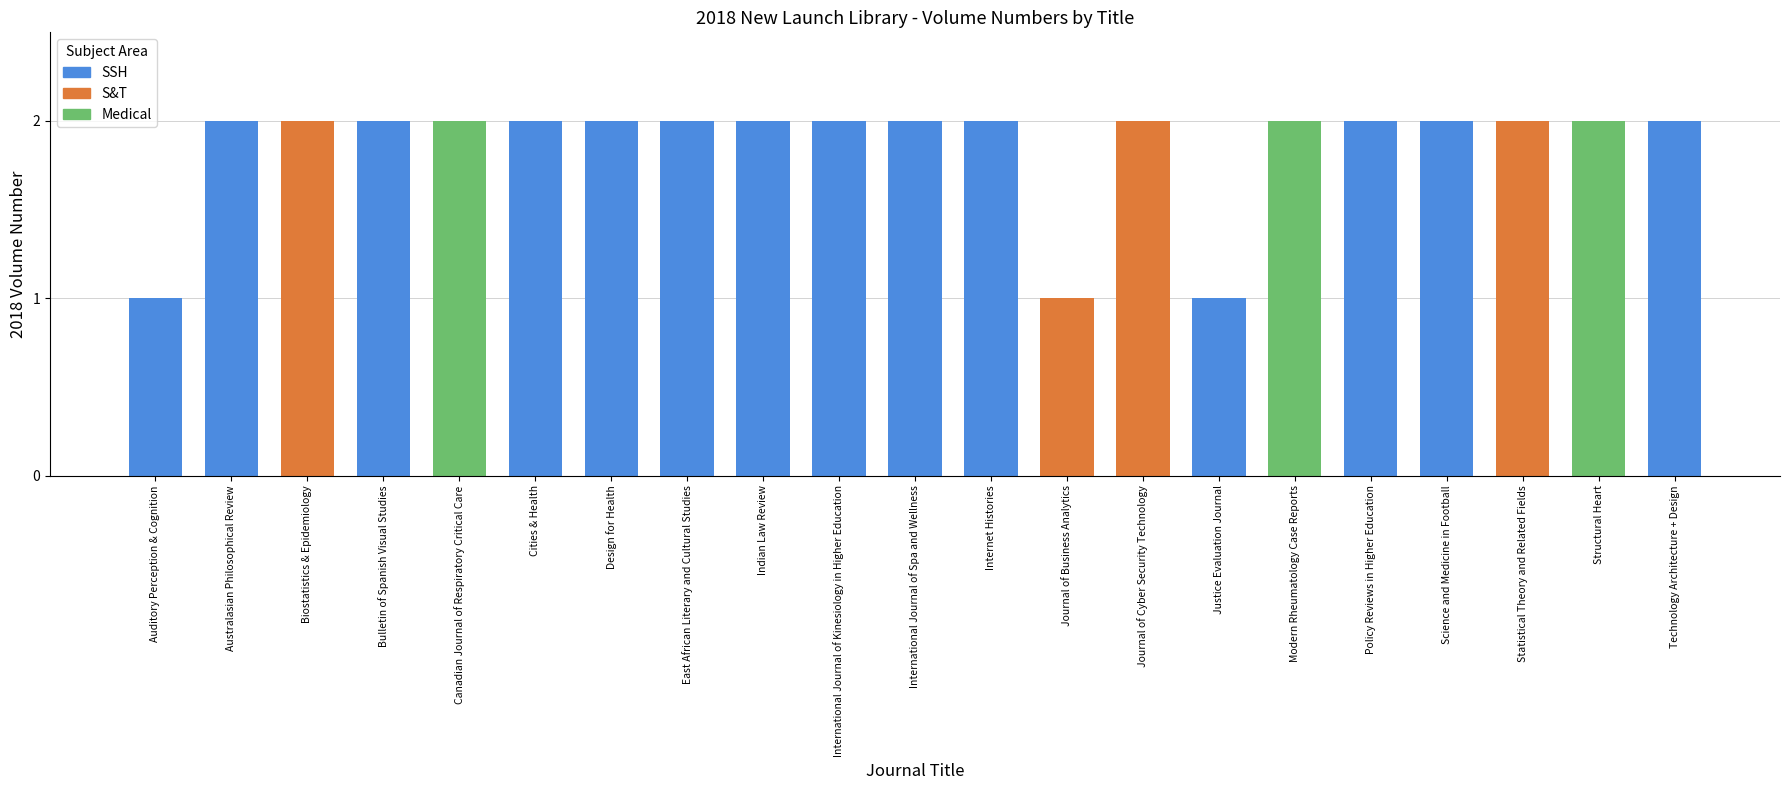

Where is the data nearest to the value 1?

Auditory Perception & Cognition